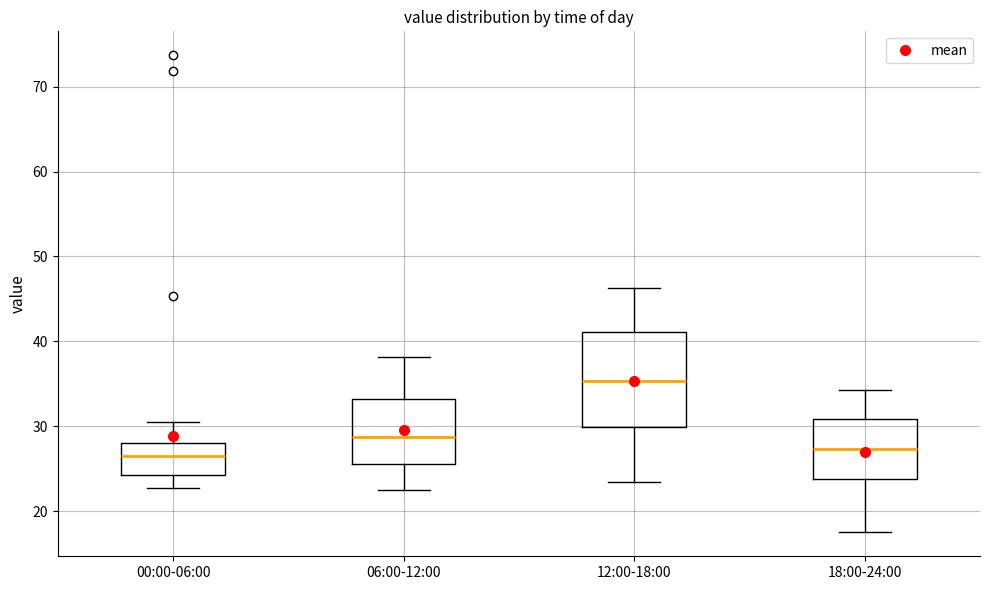

Reading left to right, transcribe this box plot: for each box, give where its median line is, the range the box spans, and where its two whiskers end, as read against the y-axis. The values are not printed on the chart, so give them approximately, as read against the axis.

00:00-06:00: median 27, box 24 to 28, whiskers 23 to 31
06:00-12:00: median 29, box 26 to 33, whiskers 23 to 38
12:00-18:00: median 35, box 30 to 41, whiskers 23 to 46
18:00-24:00: median 27, box 24 to 31, whiskers 18 to 34